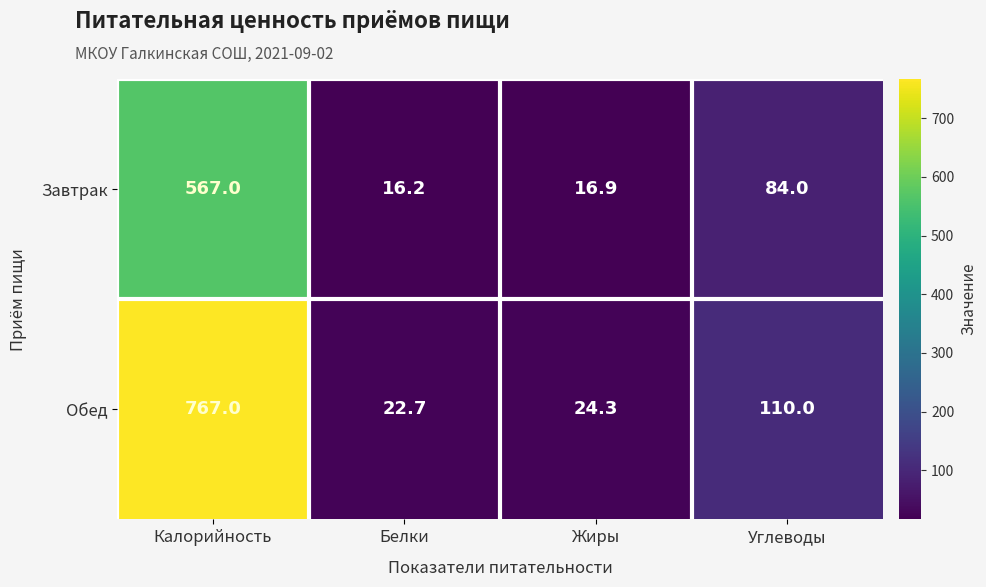

At which label is Обед closest to 394?

Углеводы